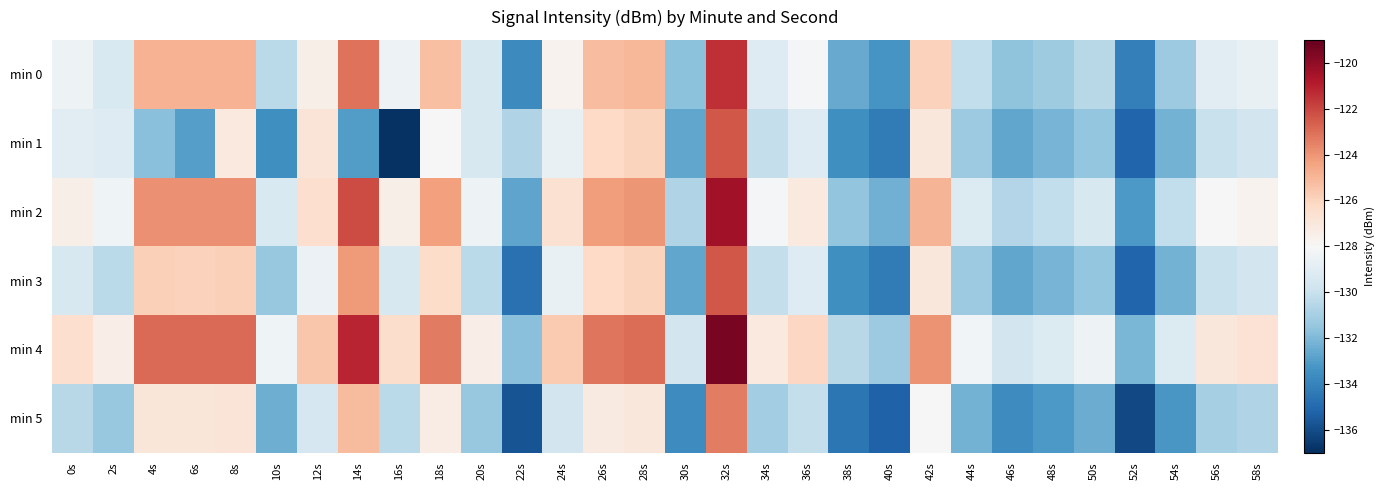

Which label corresponds to the largest value in the chart?

32s